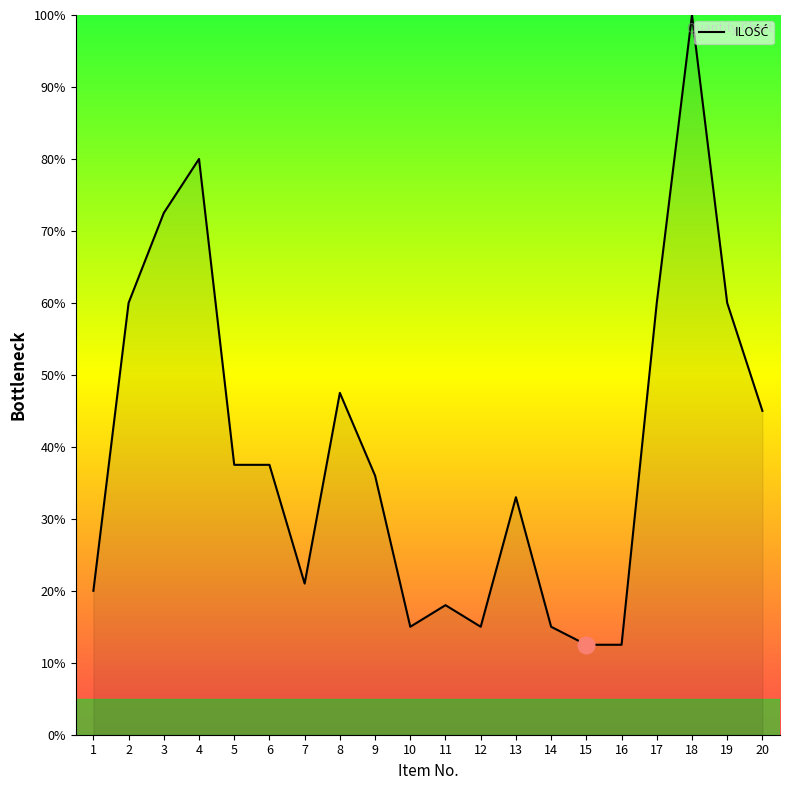

How many lines are shown in the chart?

1